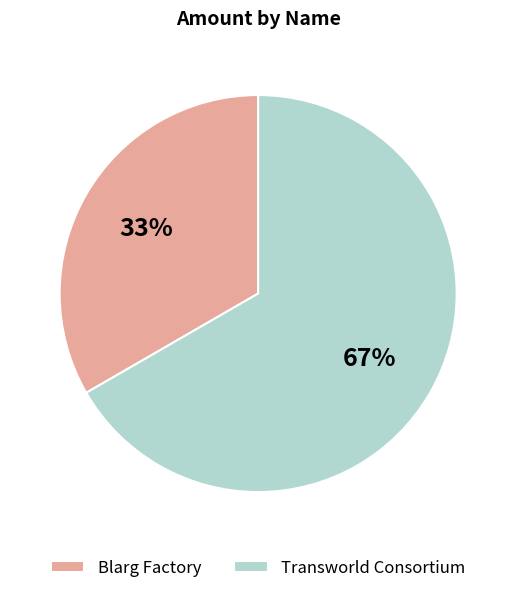

Which category has the biggest portion of the pie?

Transworld Consortium